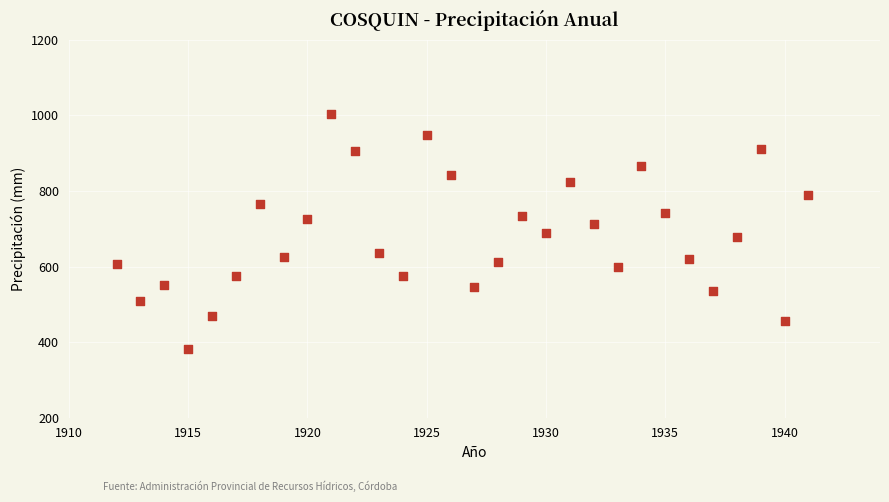

What is the range of Y values (max minus min)?

622